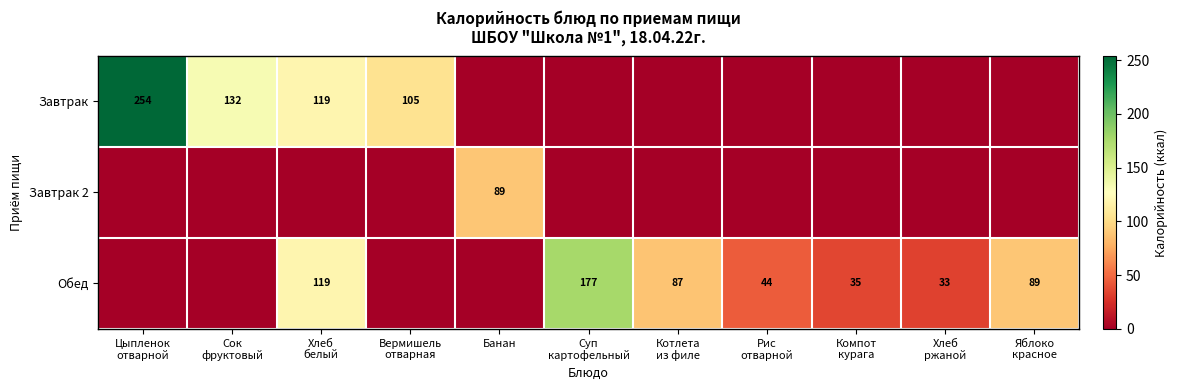

At which category does the chart reach its peak across all series?

Цыпленок
отварной